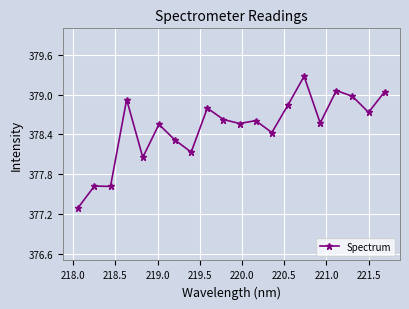

What is the difference between the maximum and minimum values?

2.0